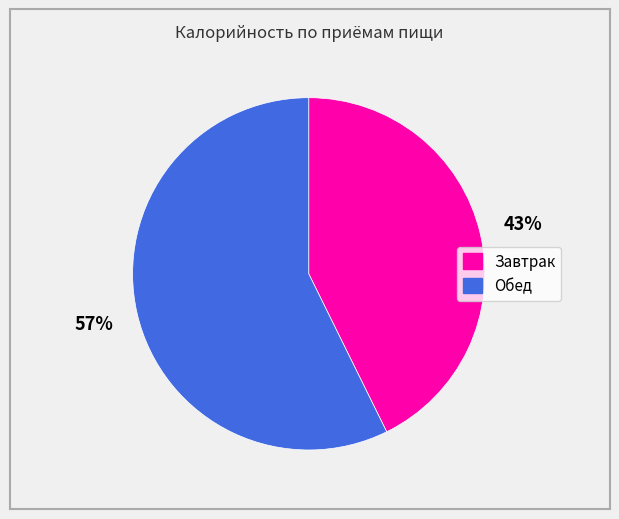

What percentage is the Обед slice, to the nearest percent?

57%